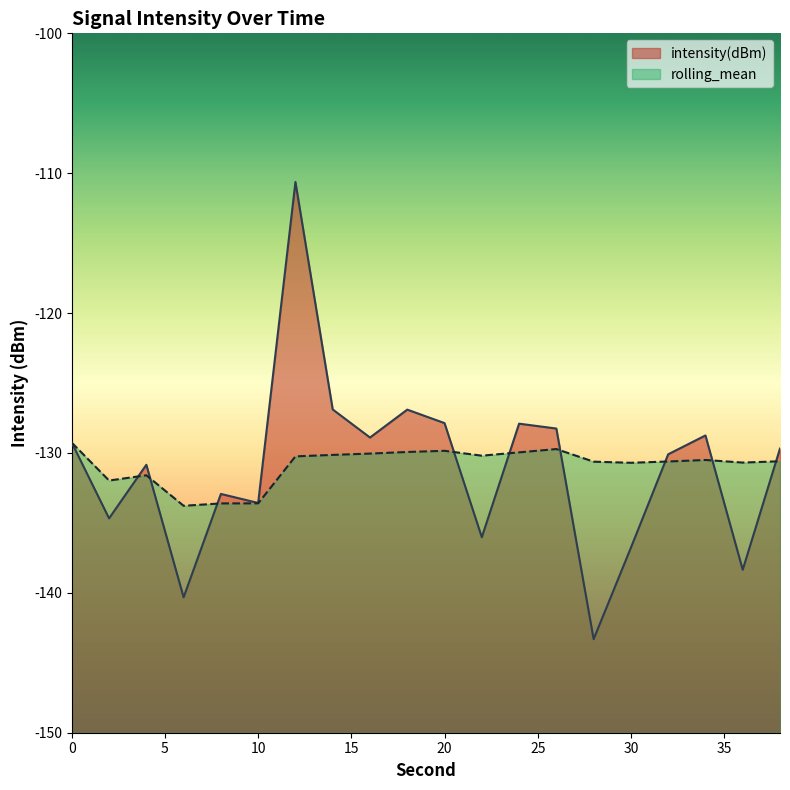

After their last crossing, which series has the higher values: intensity(dBm) or rolling_mean?

intensity(dBm)